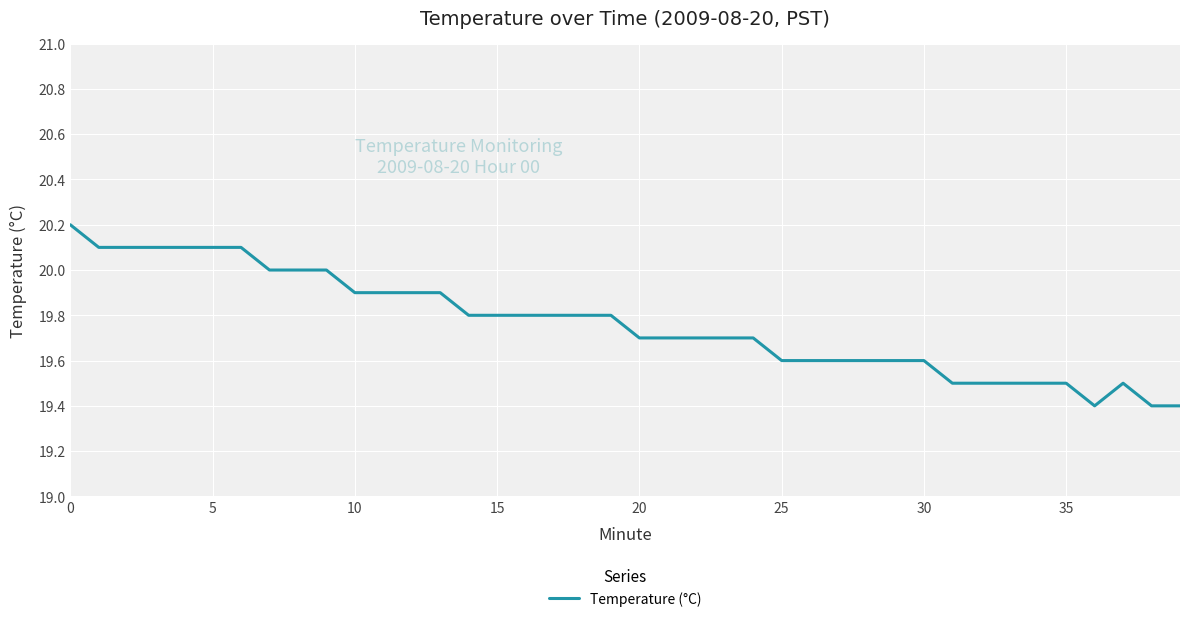

What is the maximum value shown in the chart?

20.2